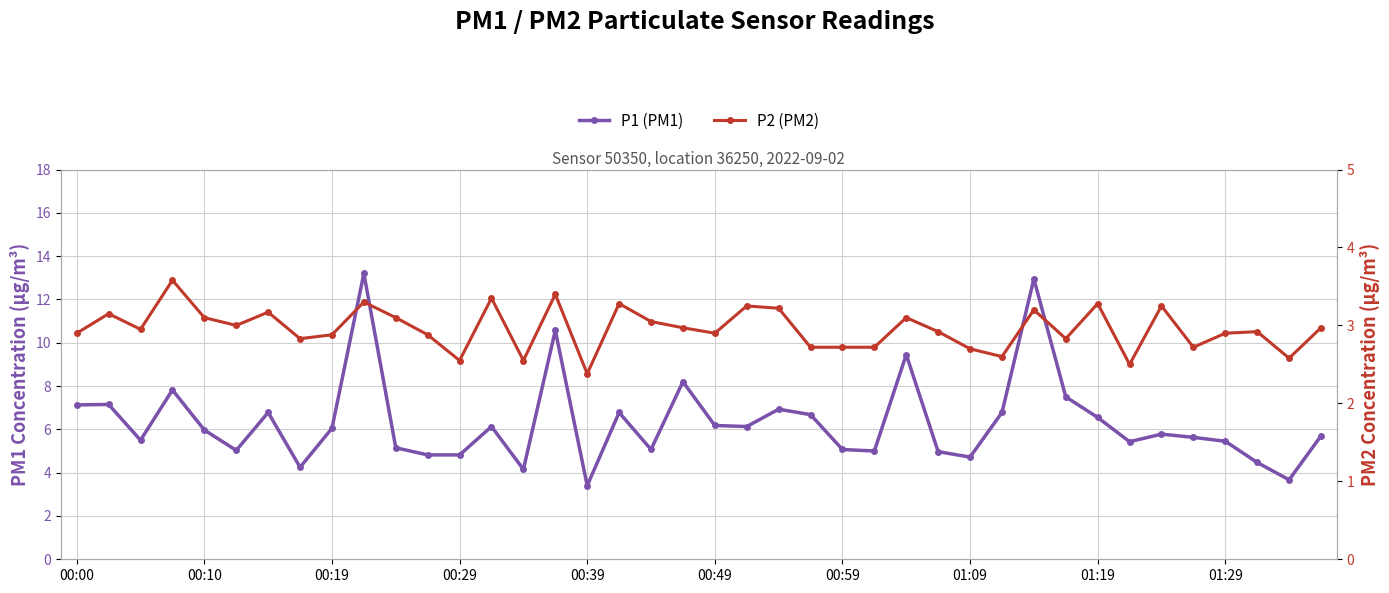

The P2 (PM2) series shows 3.2 at 21. True or false?

True